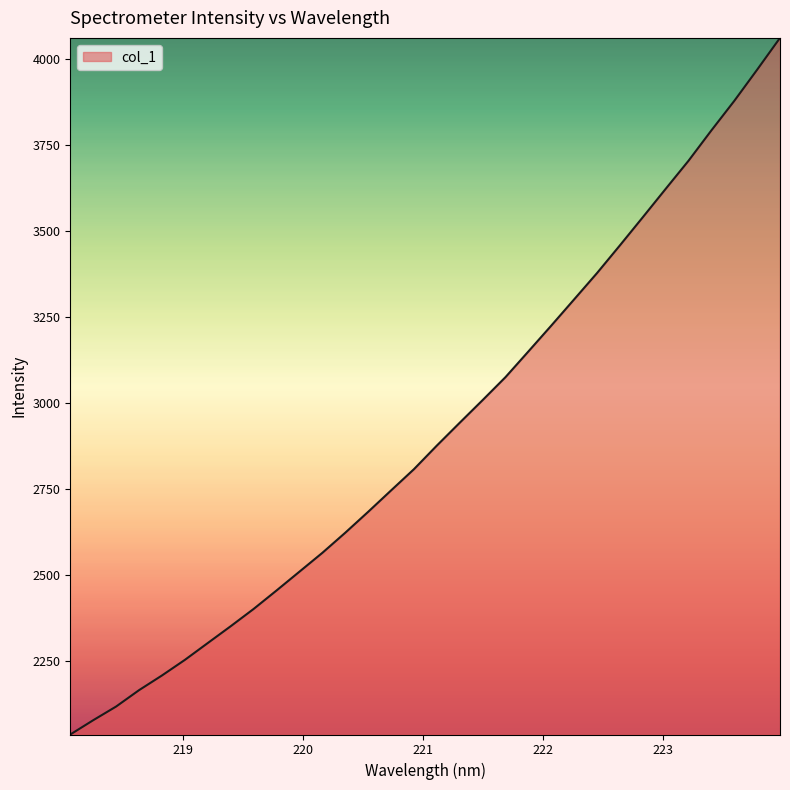

What is the smallest value displayed?

2035.0